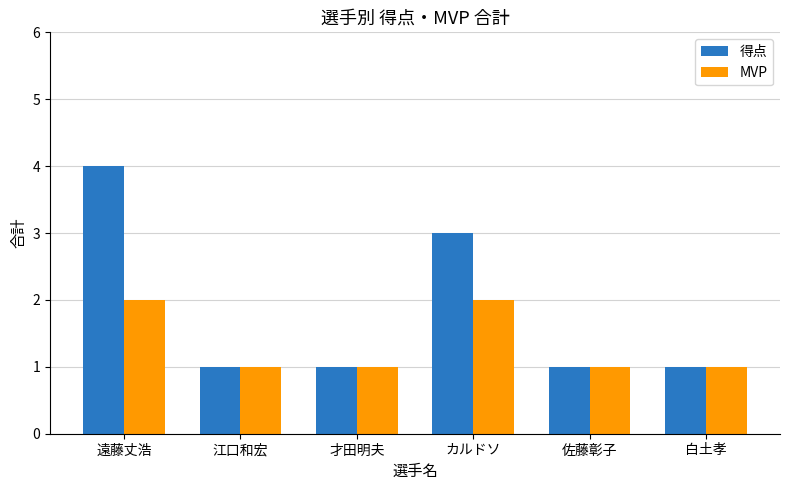

At which category is the sum across all series the highest?

遠藤丈浩